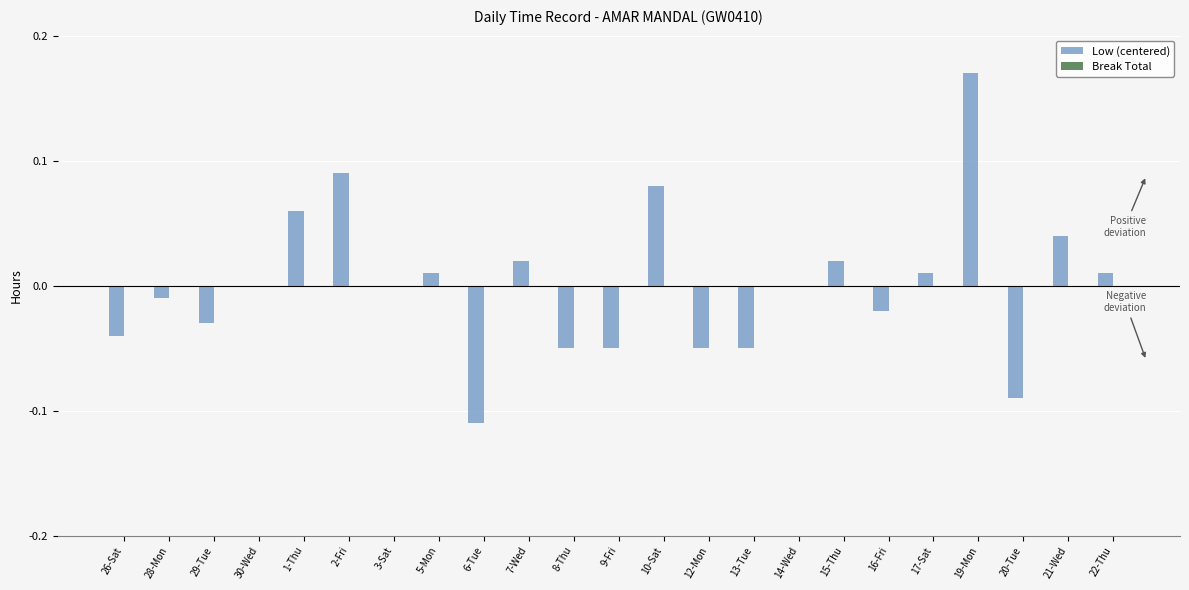

Is it true that the value at 28-Mon is -0.0?

True